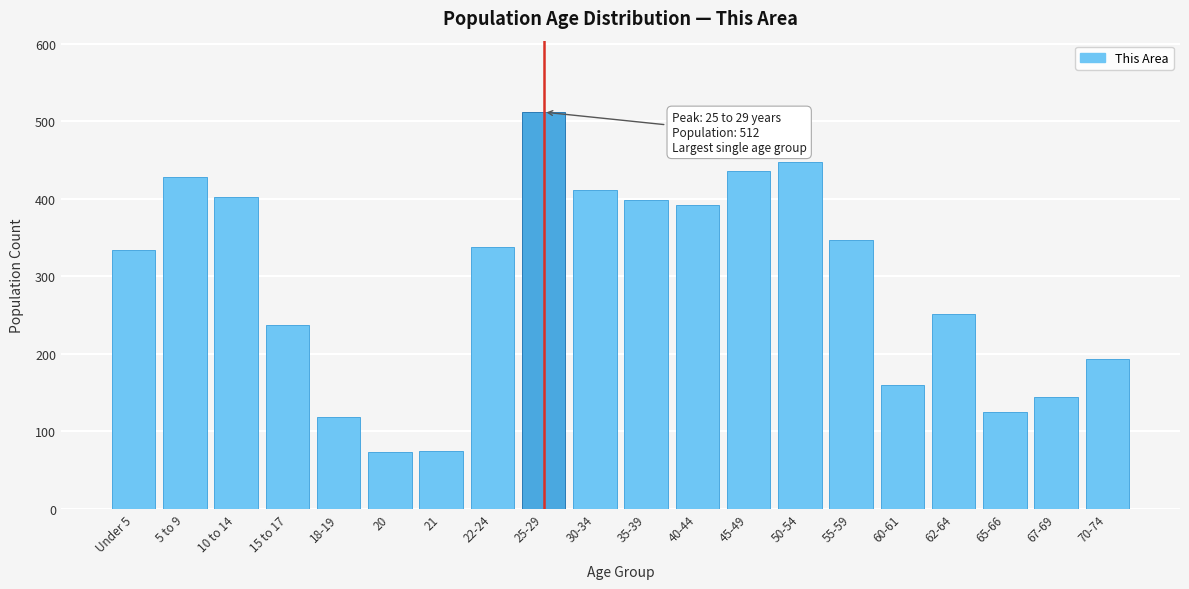

The chart shows a value of 119 at 18-19. True or false?

True